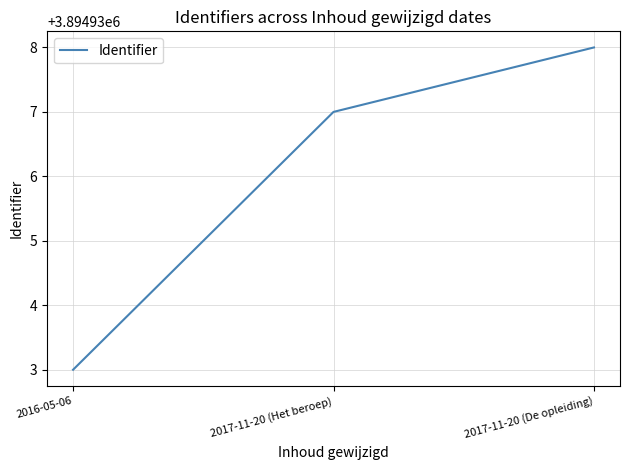

How many values are below 3894937?

1